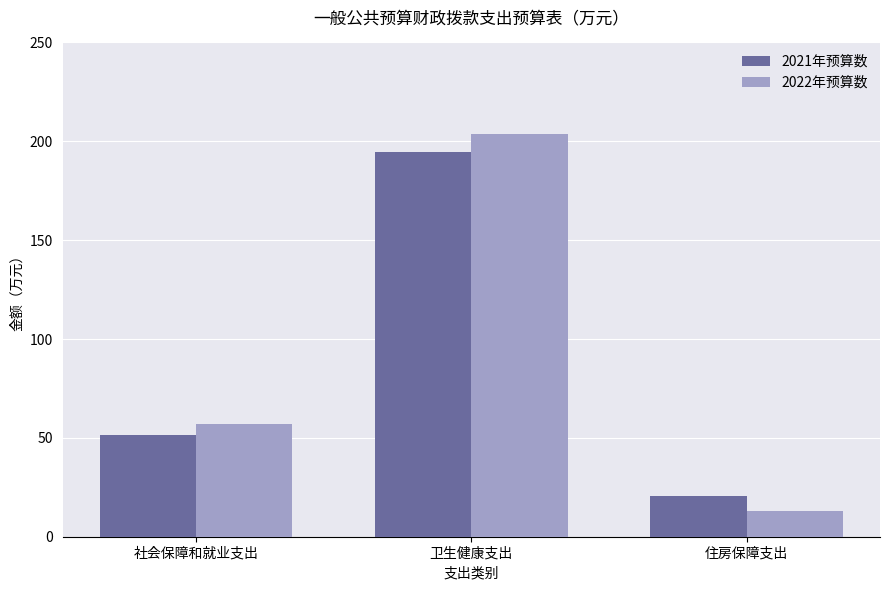

What is the maximum value for 2021年预算数?

194.4